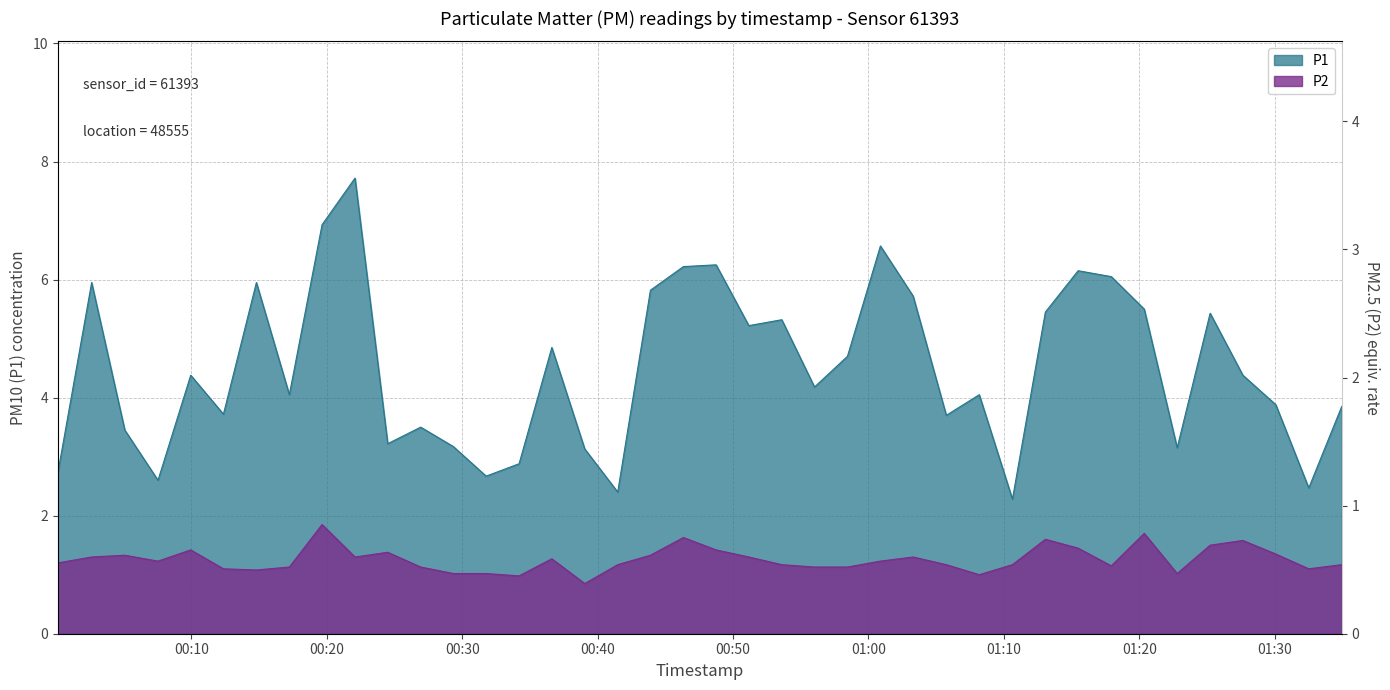

At 07:00, list the series in order from largest to smallest.

P1, P2